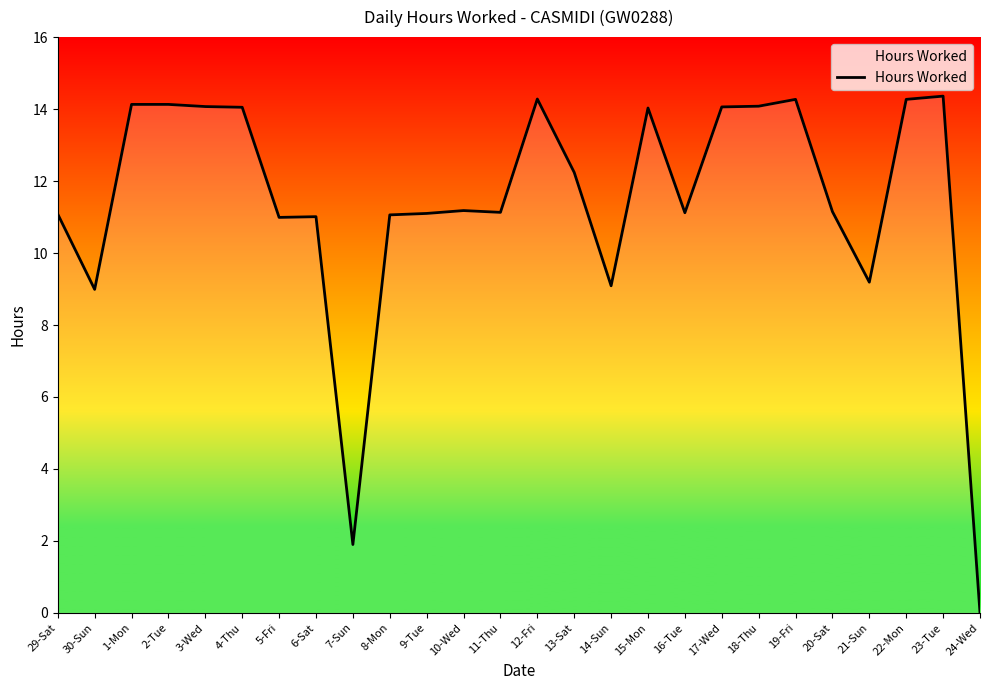

What is the maximum value shown in the chart?

14.4